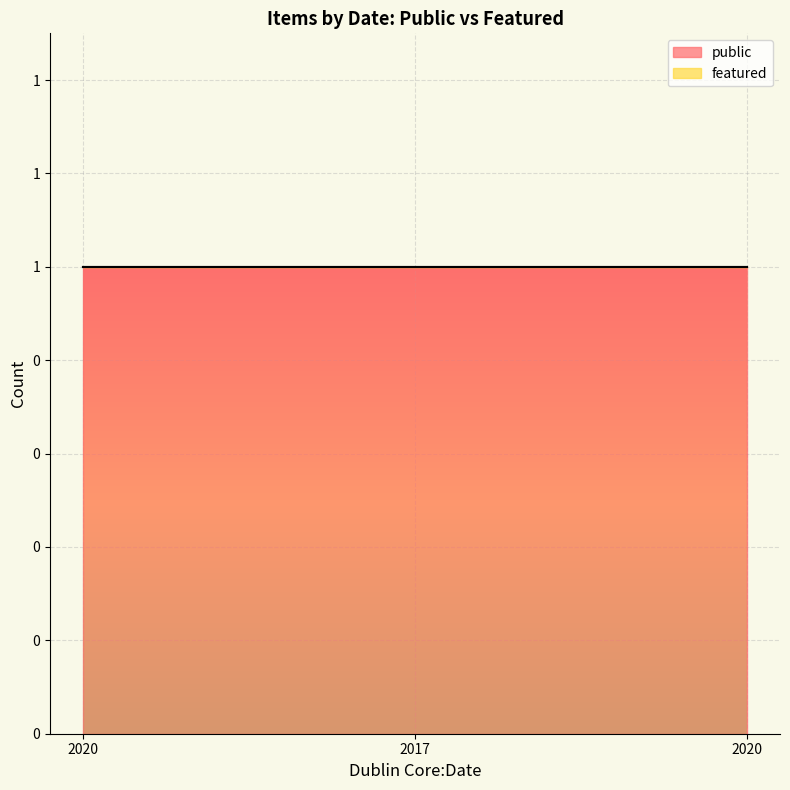

Does the chart display data point markers on the line(s)?

No